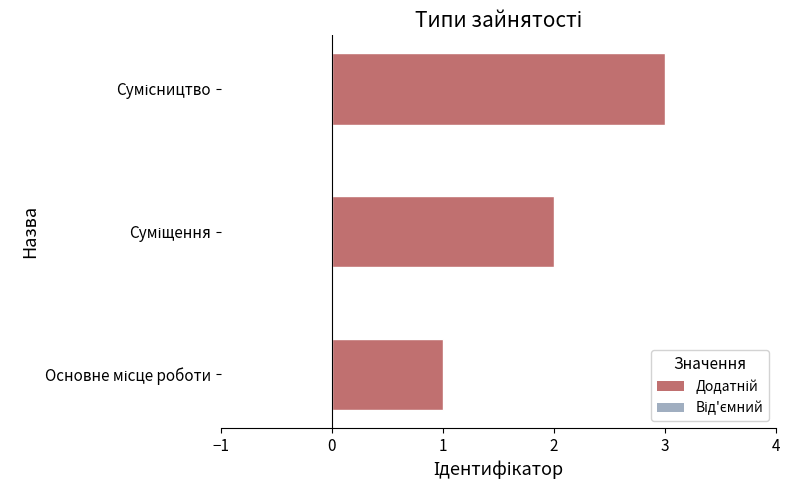

What is the greatest value displayed?

3